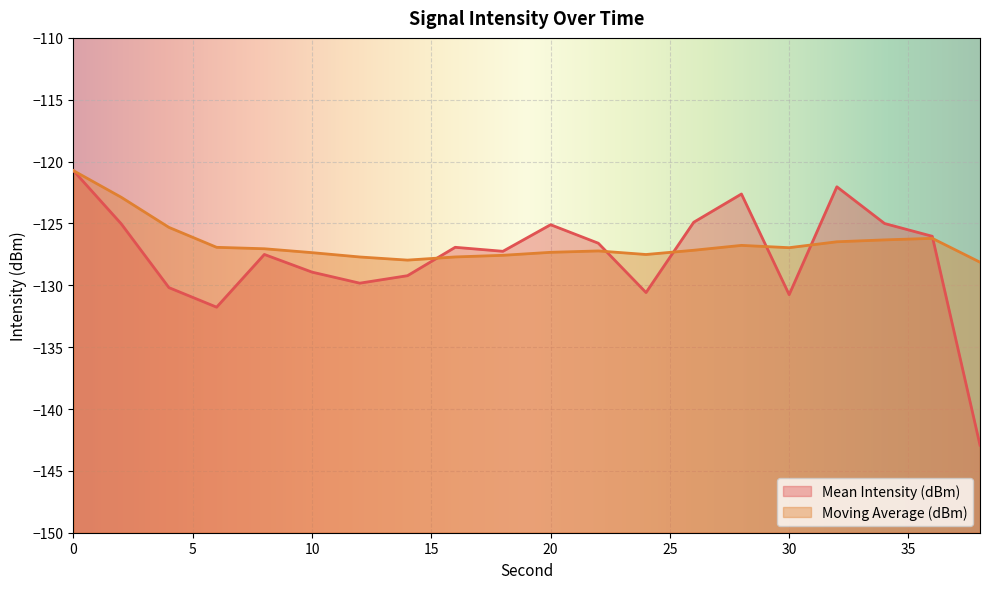

What is the minimum value shown in the chart?

-142.9